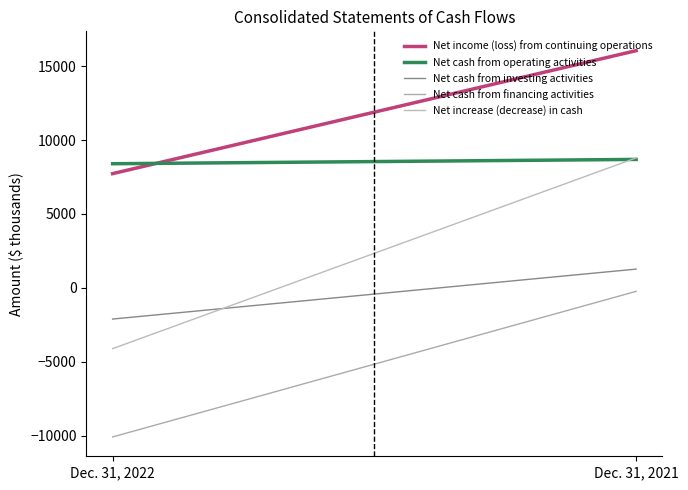

What value does the Net cash from financing activities series have at Dec. 31, 2022, to the nearest 50?

-10050